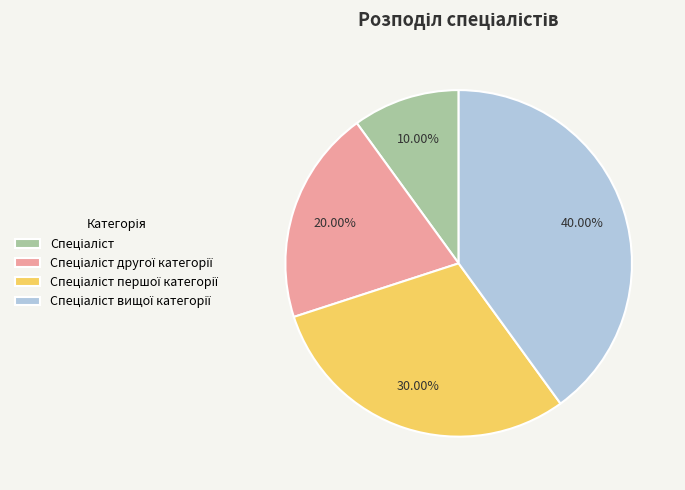

Does any single category account for the majority?

No